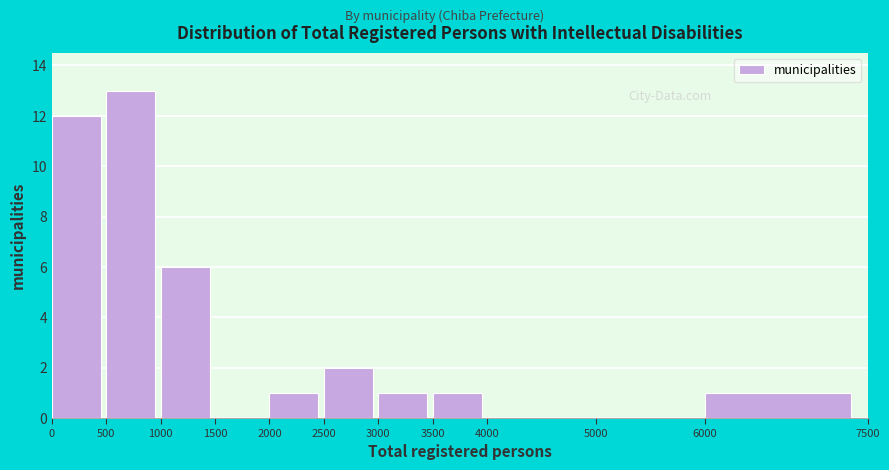

Reading left to right, list every bar in this chart as the range it spans on the x-axis followed by its height. The values are not printed on the chart, so give them approximately, as read against the axis.

0 to 500: 12
500 to 1000: 13
1000 to 1500: 6
1500 to 2000: 0
2000 to 2500: 1
2500 to 3000: 2
3000 to 3500: 1
3500 to 4000: 1
4000 to 5000: 0
5000 to 6000: 0
6000 to 7500: 1